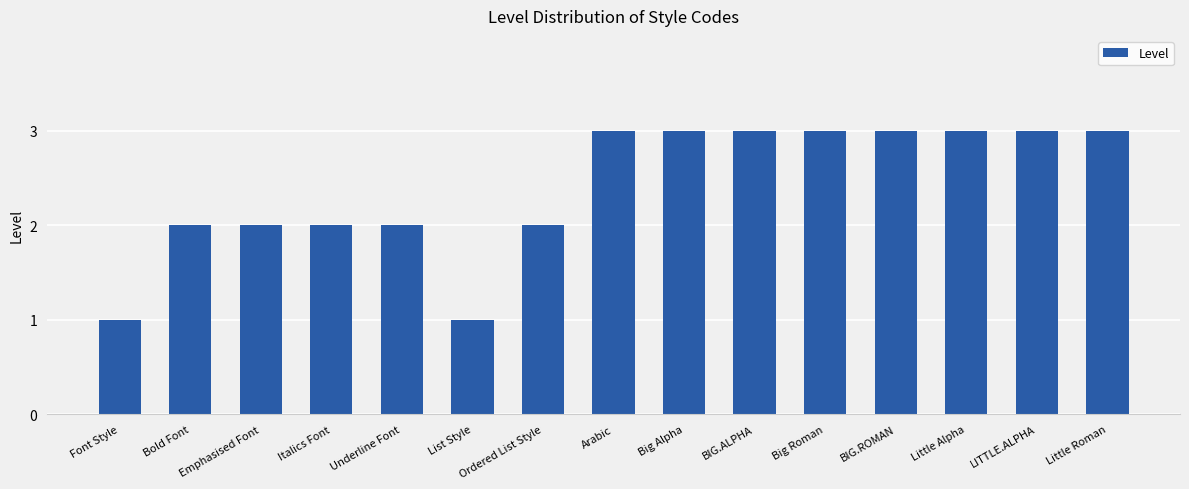

Reading left to right, list all the values displayed in this chart.

1	2	2	2	2	1	2	3	3	3	3	3	3	3	3